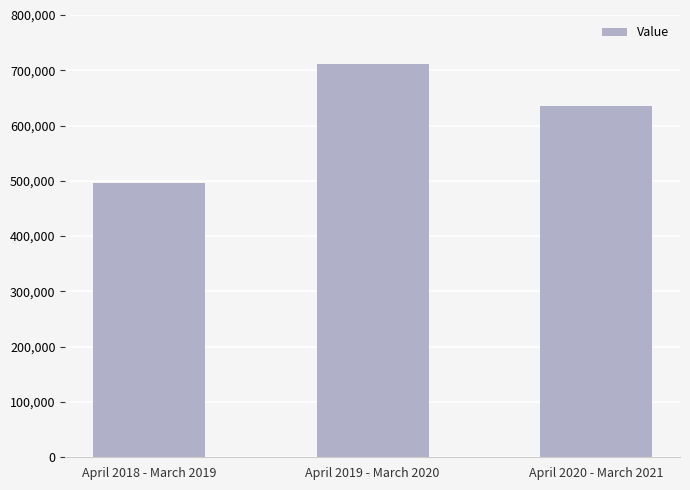

What is the maximum value shown in the chart?

711848